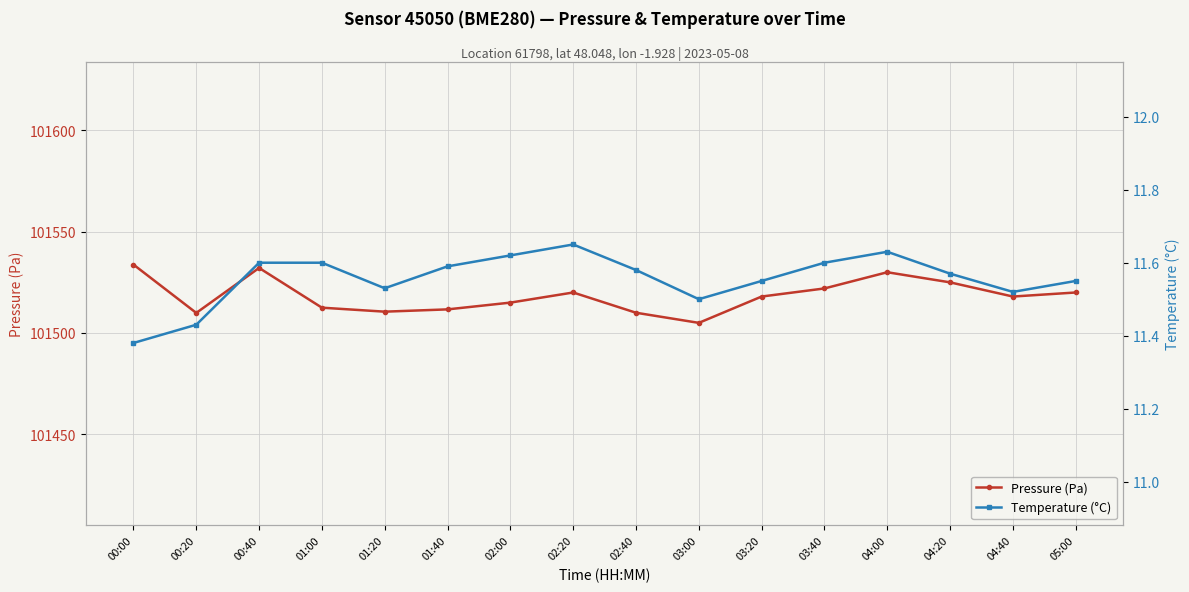

How many data points does each series have?

16